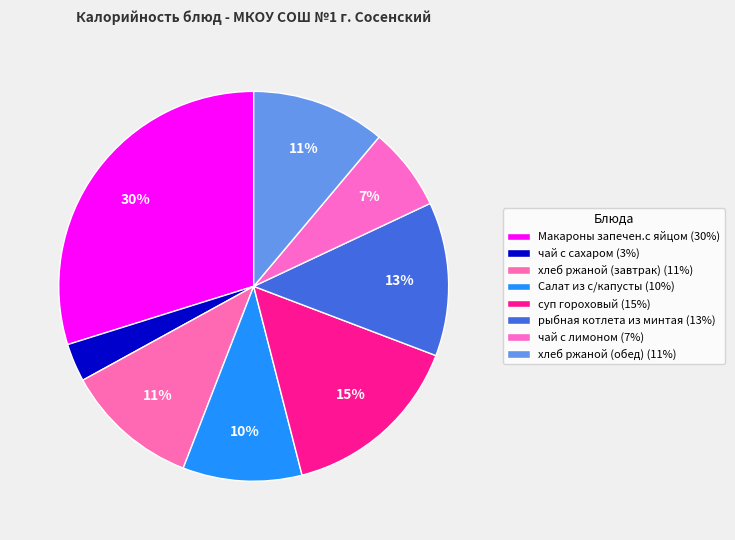

Which category has the smallest portion of the pie?

чай с сахаром